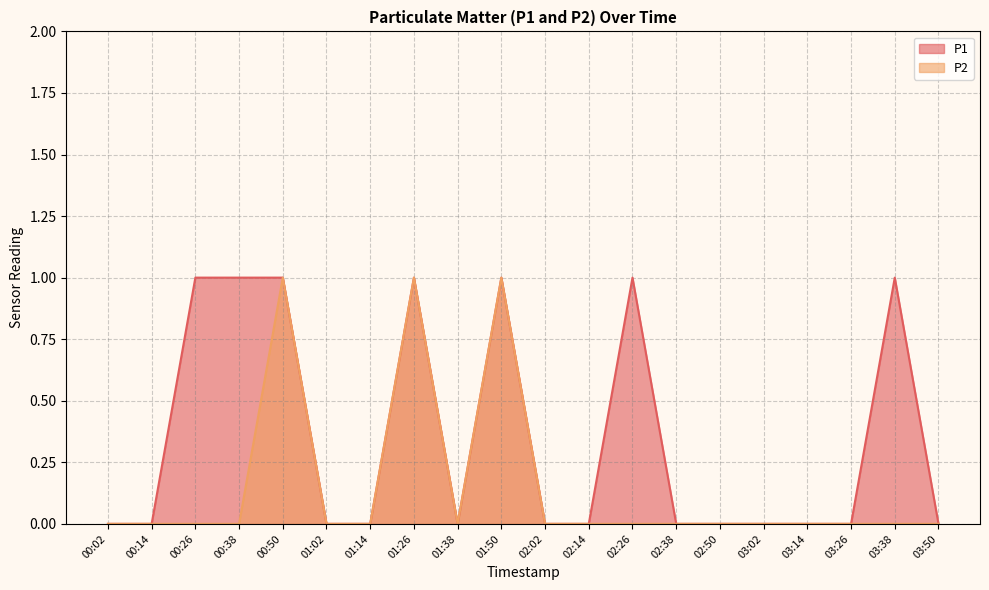

List the labels in order of P2 value, largest first.

00:50, 01:26, 01:50, 00:02, 00:14, 00:26, 00:38, 01:02, 01:14, 01:38, 02:02, 02:14, 02:26, 02:38, 02:50, 03:02, 03:14, 03:26, 03:38, 03:50